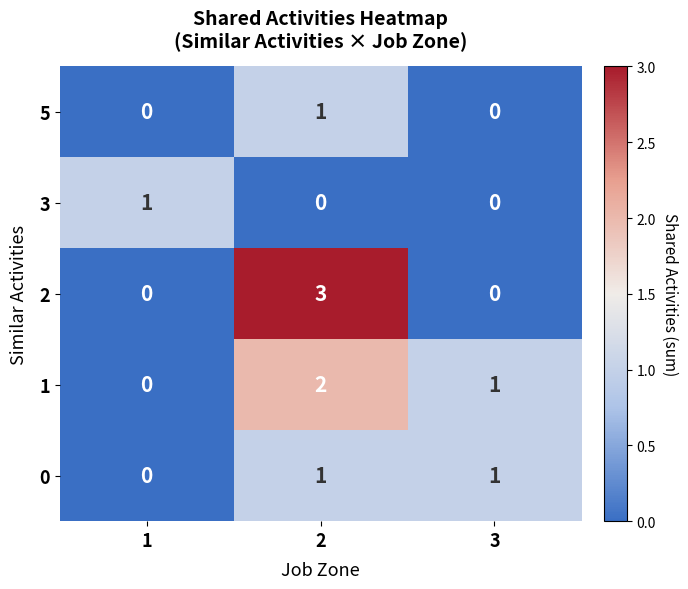

Is it true that 2 equals -1 at 1?

False